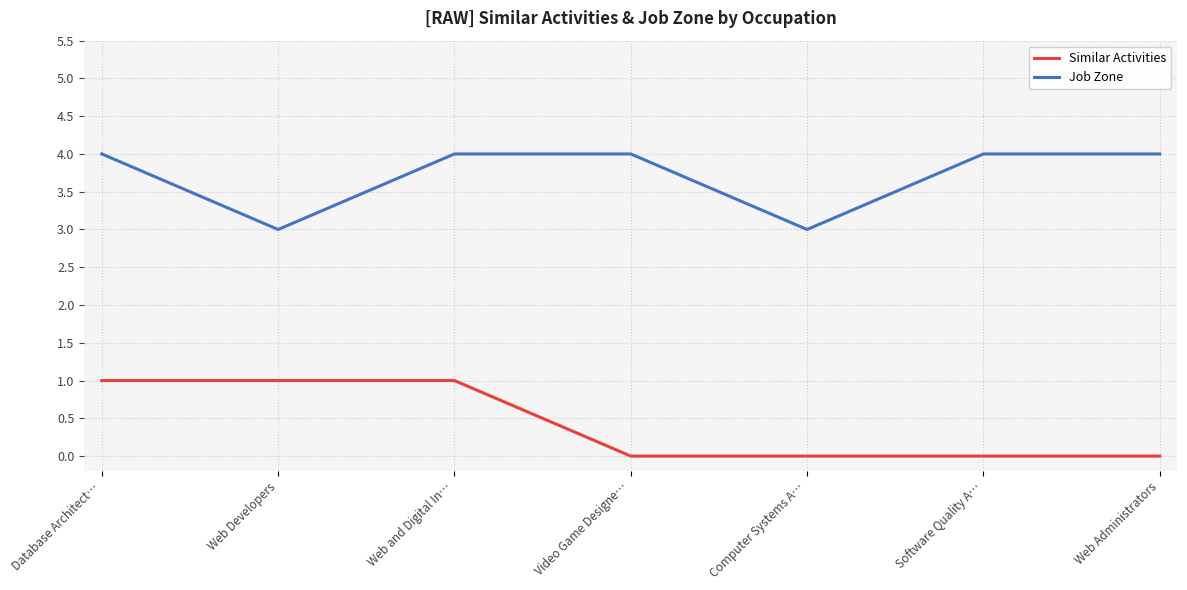

What is the total value across all series at Database Architect…?

5